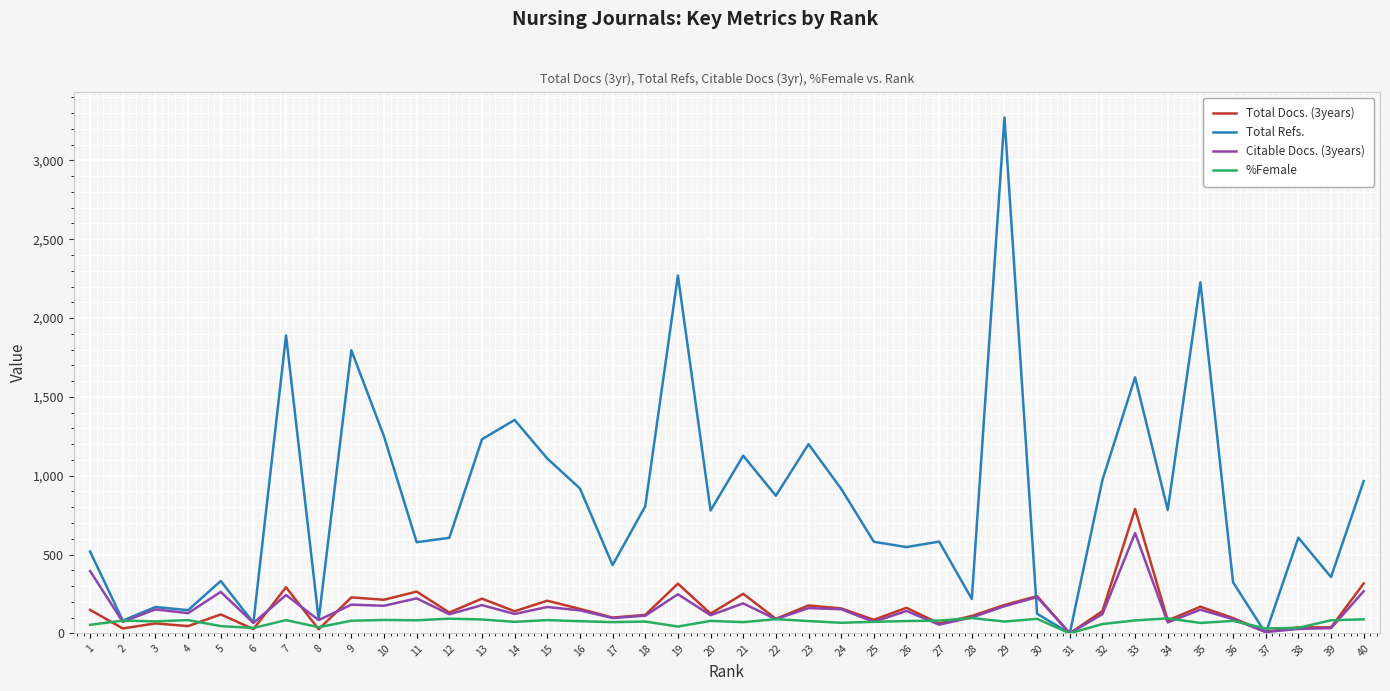

List the series in order of their peak value, highest first.

Total Refs., Total Docs. (3years), Citable Docs. (3years), %Female